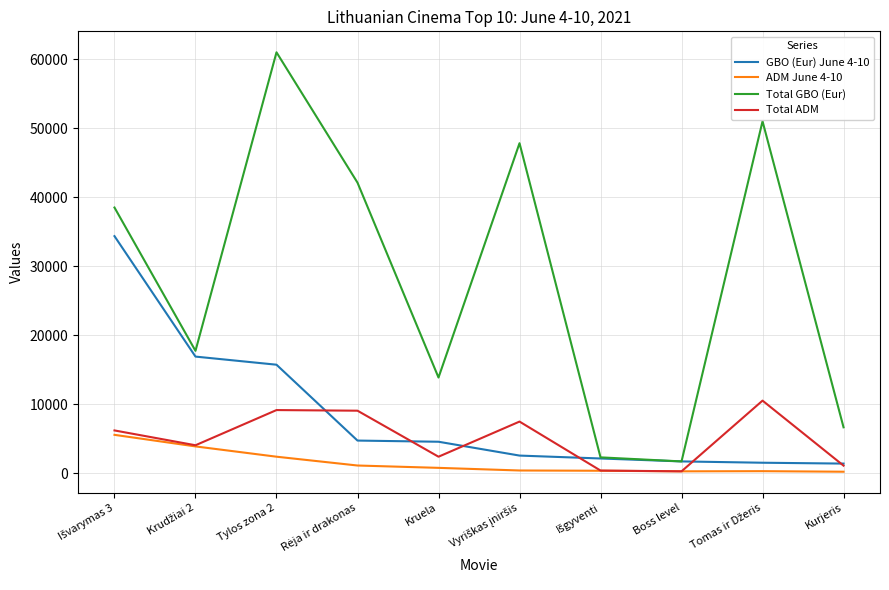

The Total GBO (Eur) series shows 6677.7 at Kurjeris. True or false?

True